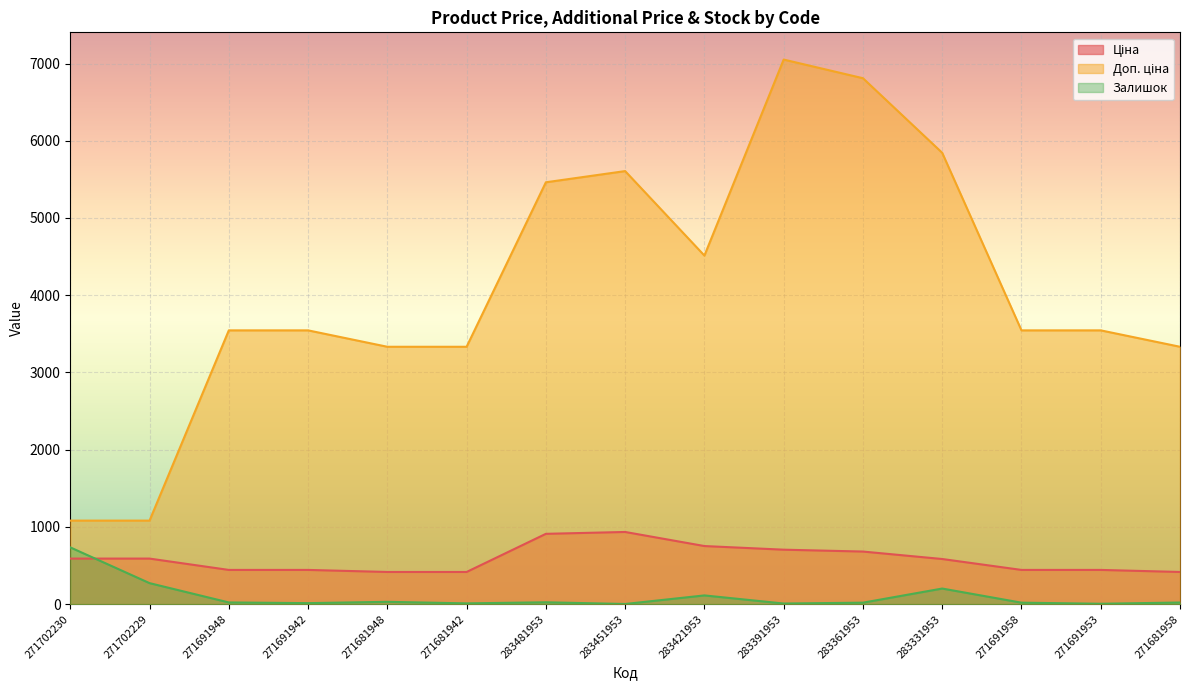

Reading left to right, what are all the values shown in this chart?

Ціна: 271702230=589.9	271702229=589.9	271691948=443.1	271691942=443.1	271681948=416.6	271681942=416.6	283481953=910.4	283451953=934.5	283421953=752.2	283391953=705.1	283361953=681.0	283331953=584.4	271691958=443.1	271691953=443.1	271681958=416.6
Доп. ціна: 271702230=1081.7	271702229=1081.7	271691948=3545.0	271691942=3545.0	271681948=3332.5	271681942=3332.5	283481953=5462.3	283451953=5607.2	283421953=4513.3	283391953=7051.3	283361953=6809.8	283331953=5843.9	271691958=3545.0	271691953=3545.0	271681958=3332.5
Залишок: 271702230=735.0	271702229=272.0	271691948=22.0	271691942=13.0	271681948=30.0	271681942=10.0	283481953=24.0	283451953=2.0	283421953=113.0	283391953=8.0	283361953=19.0	283331953=202.0	271691958=19.0	271691953=5.0	271681958=21.0